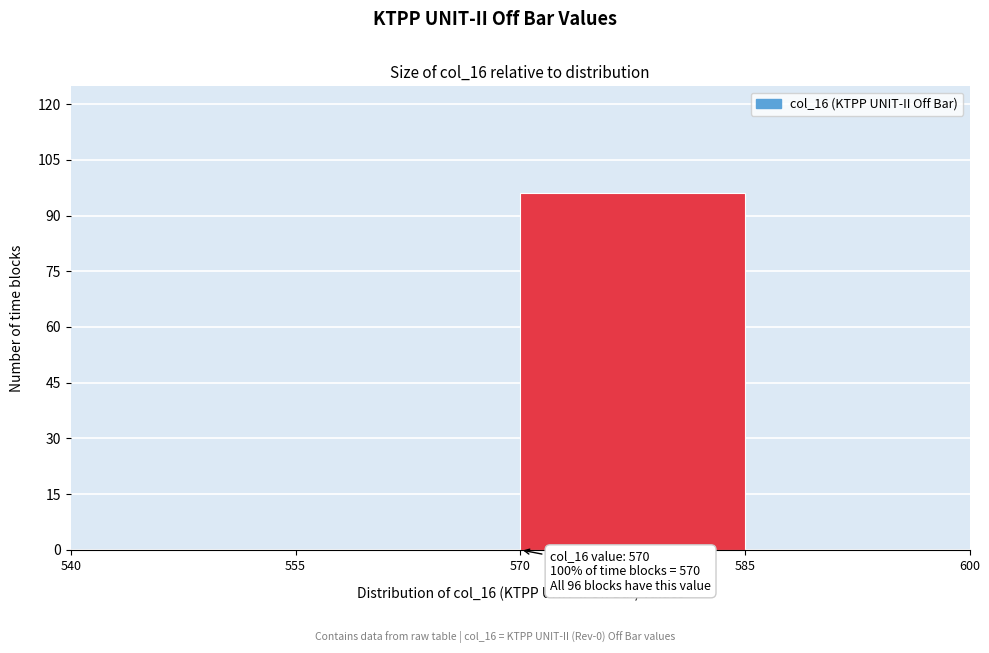

Over which range of the x-axis is the bar tallest?

570 to 585